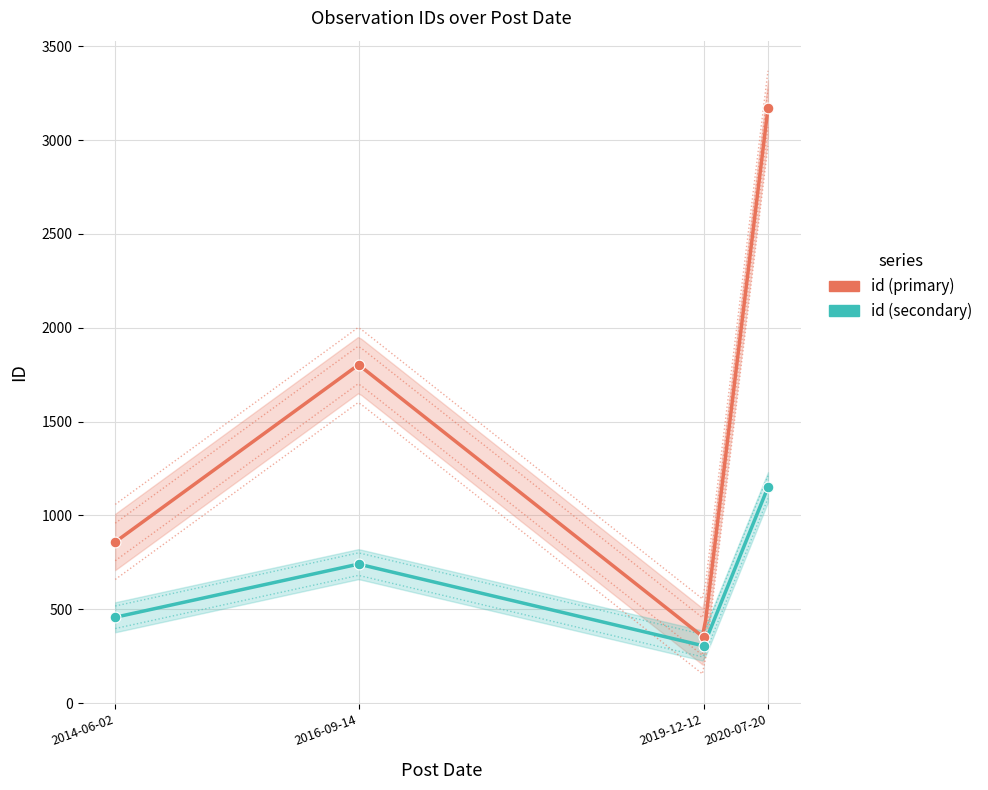

What is the change in value from 2014-06-02 to 2020-07-20?

+2310